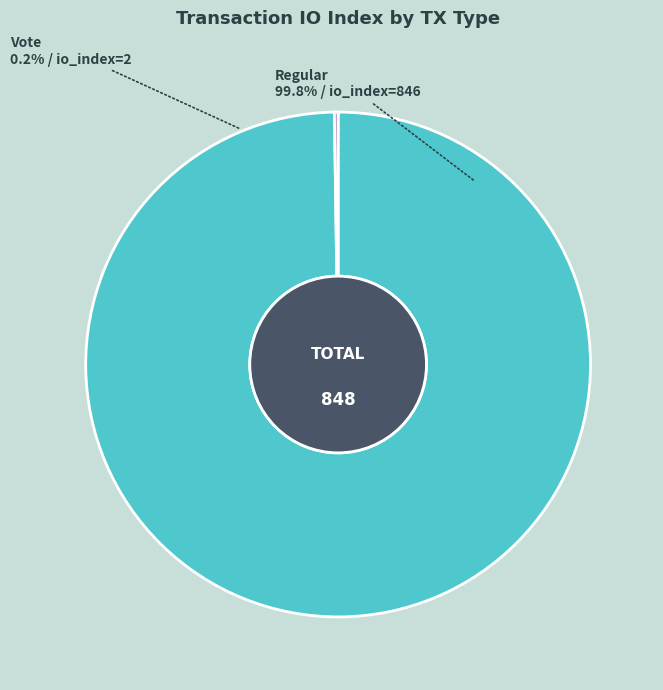

What is the smallest slice in the pie chart?

Vote (io_index=2)